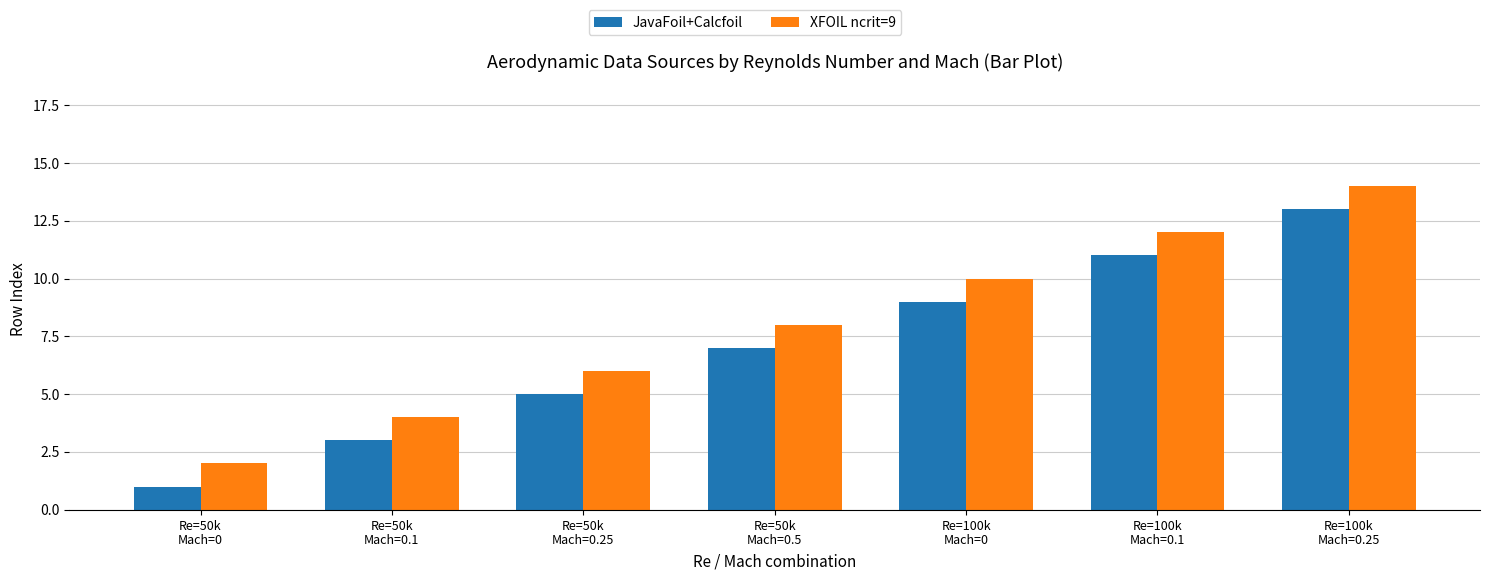

What is the sum of all JavaFoil+Calcfoil values?

49